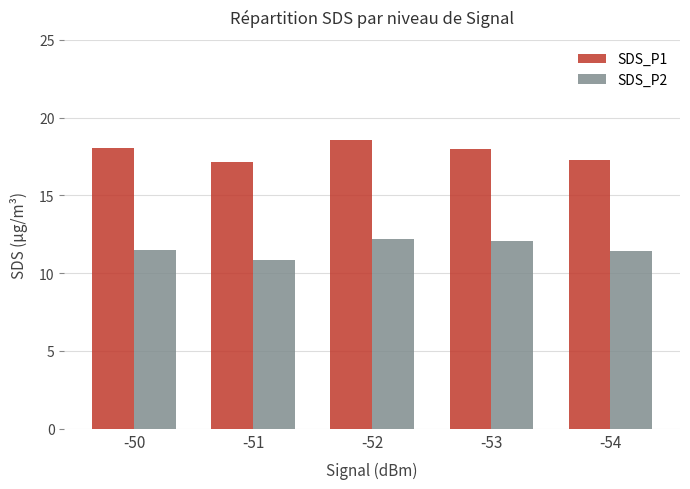

What is the difference between the SDS_P1 values at -52 and -54?

1.3